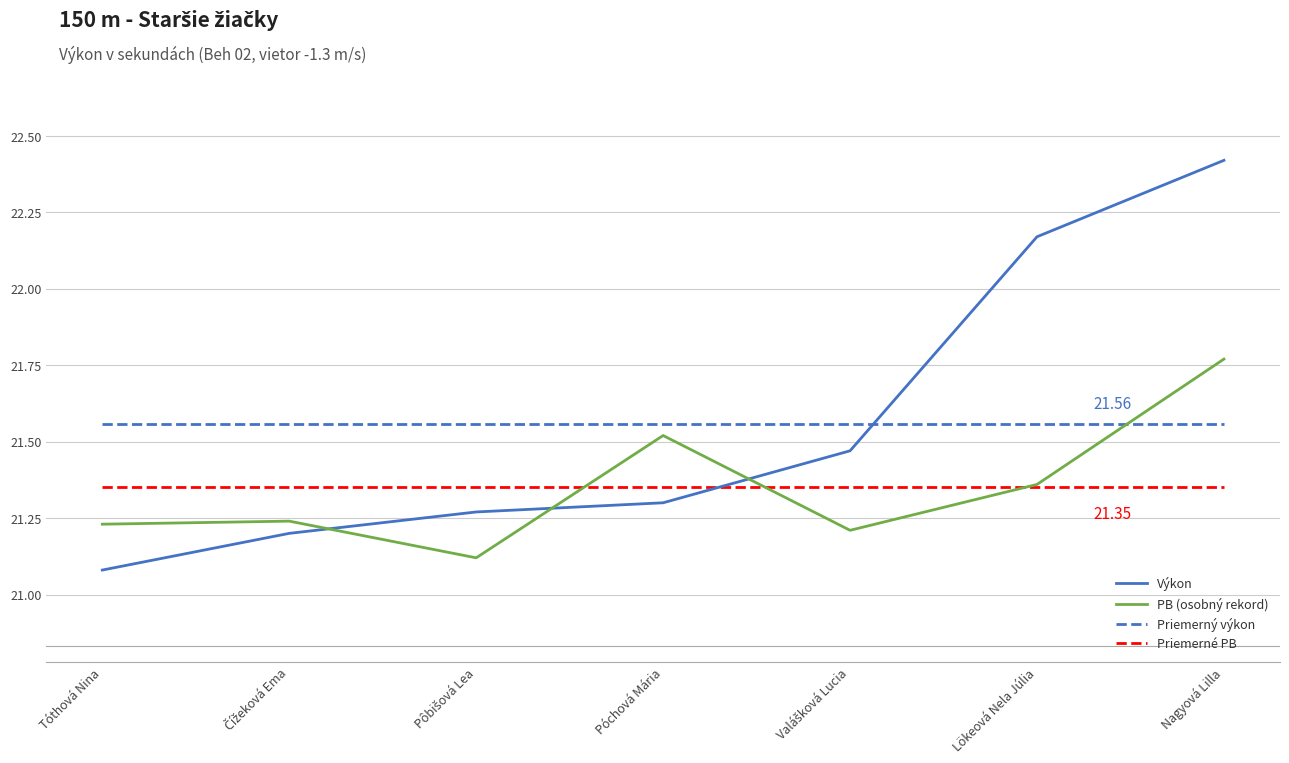

Where is the first local maximum for PB?

Čížeková Ema